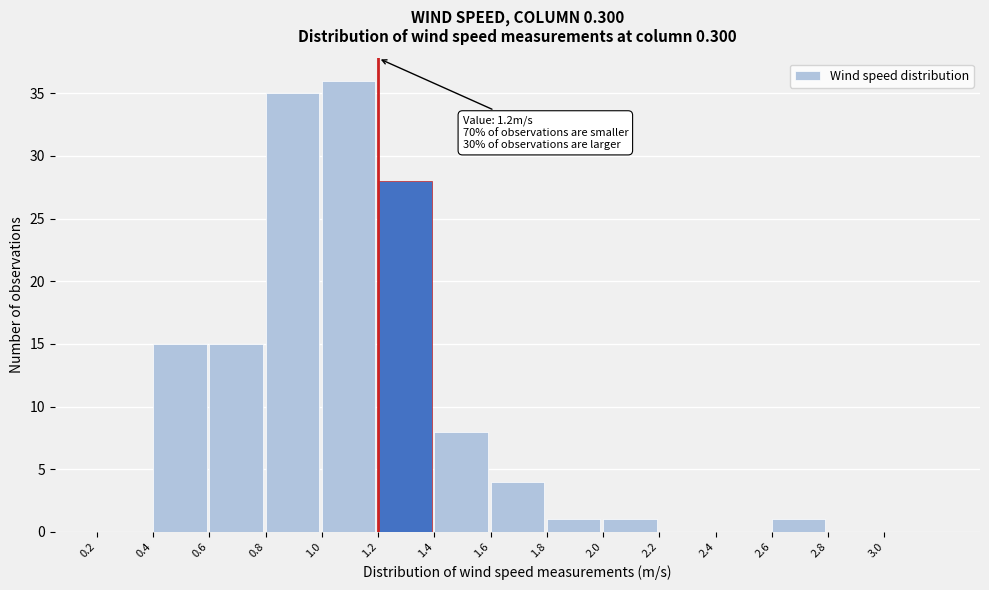

Which range on the x-axis has the tallest bar?

1.0 to 1.2